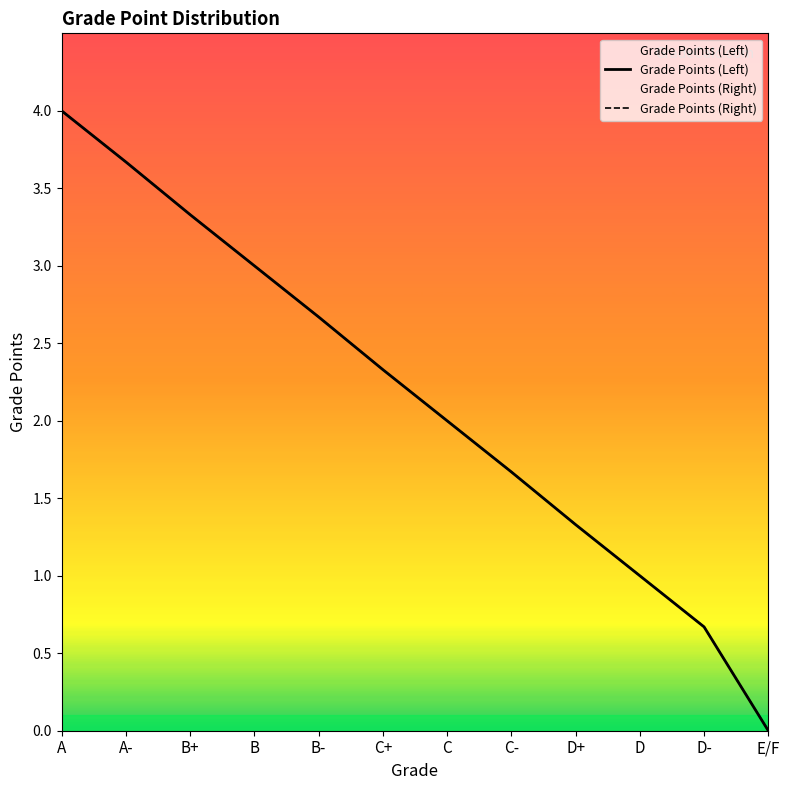

How many categories are shown in the chart?

12